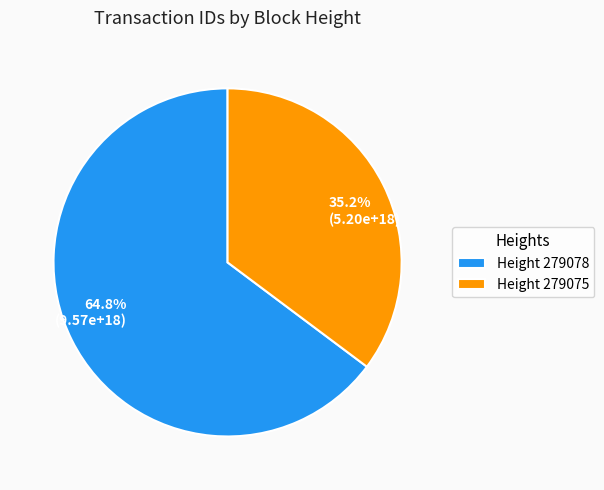

Is 64.8% (9.57e+18) the majority of the pie?

Yes